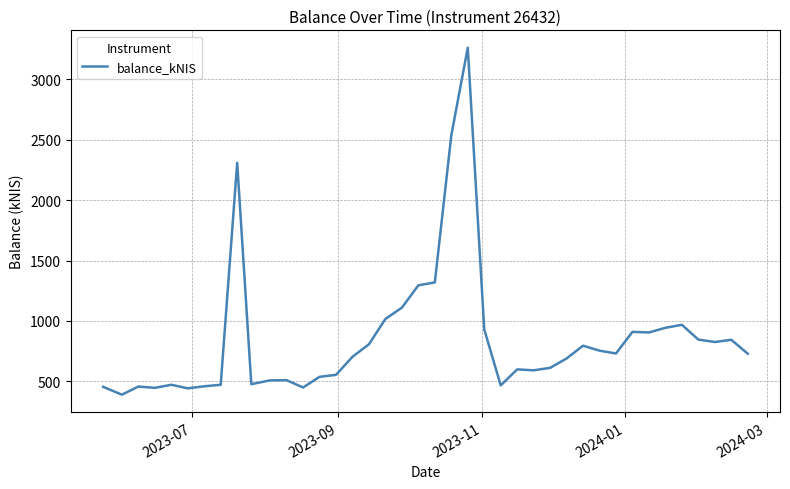

What is the difference between the maximum and minimum values?

2873.6